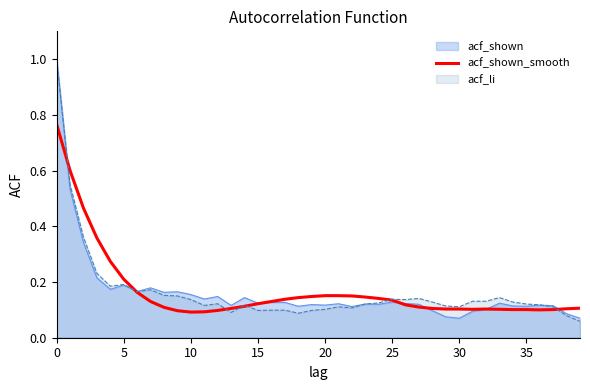

What is the label of the 24th point from the left?

23